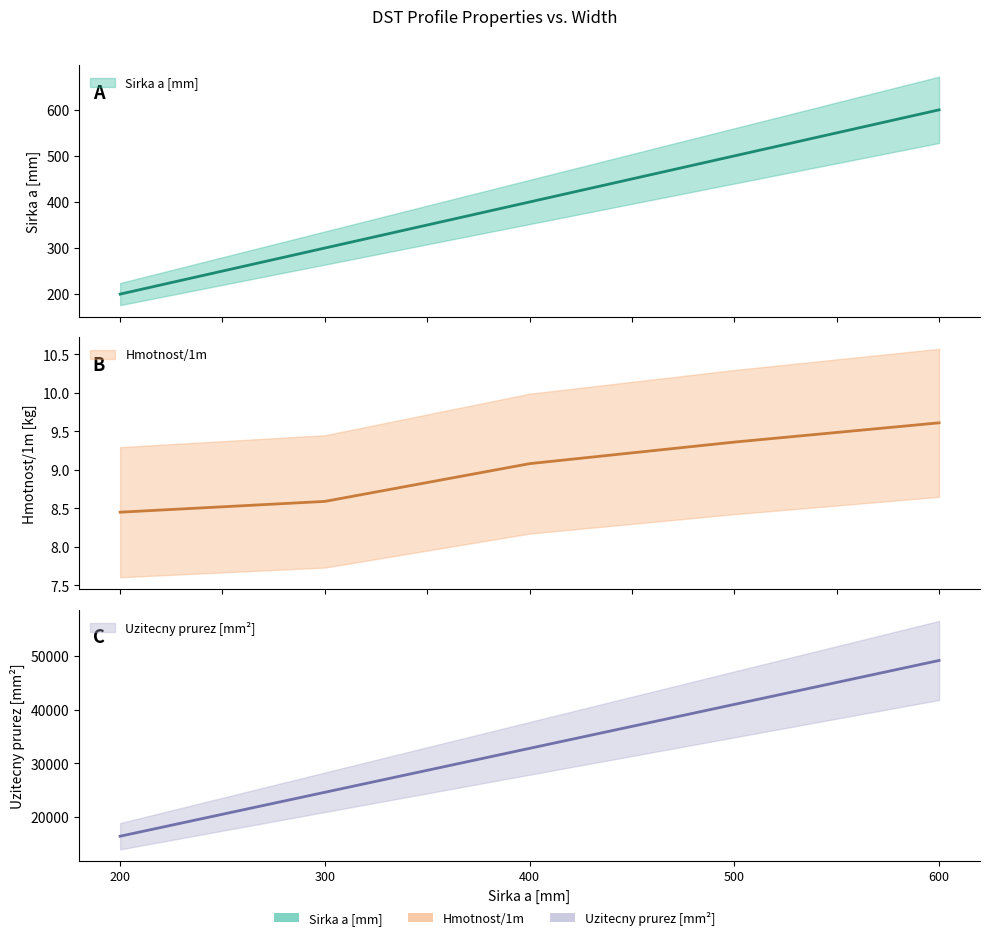

Which series has the widest spread of values?

Uzitecny prurez [mm2]